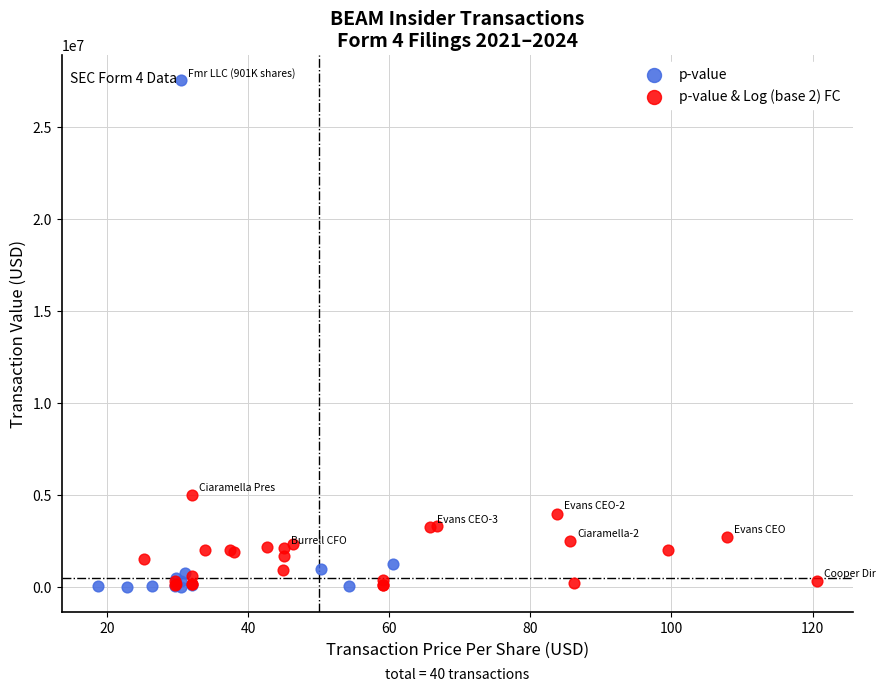

Which series contains the highest Y value?

p-value